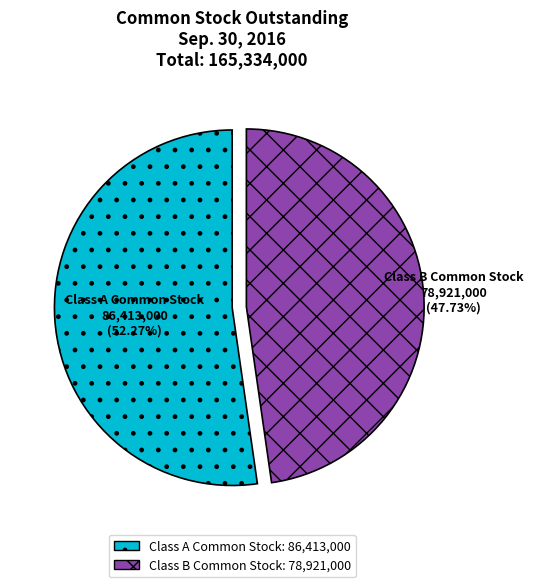

Which category has the biggest portion of the pie?

Class A Common Stock